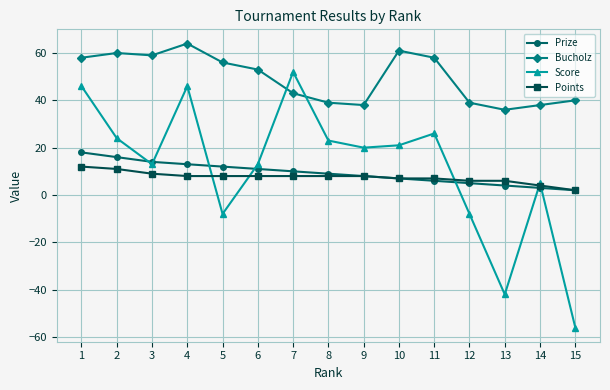

Count the number of categories in the chart.

15